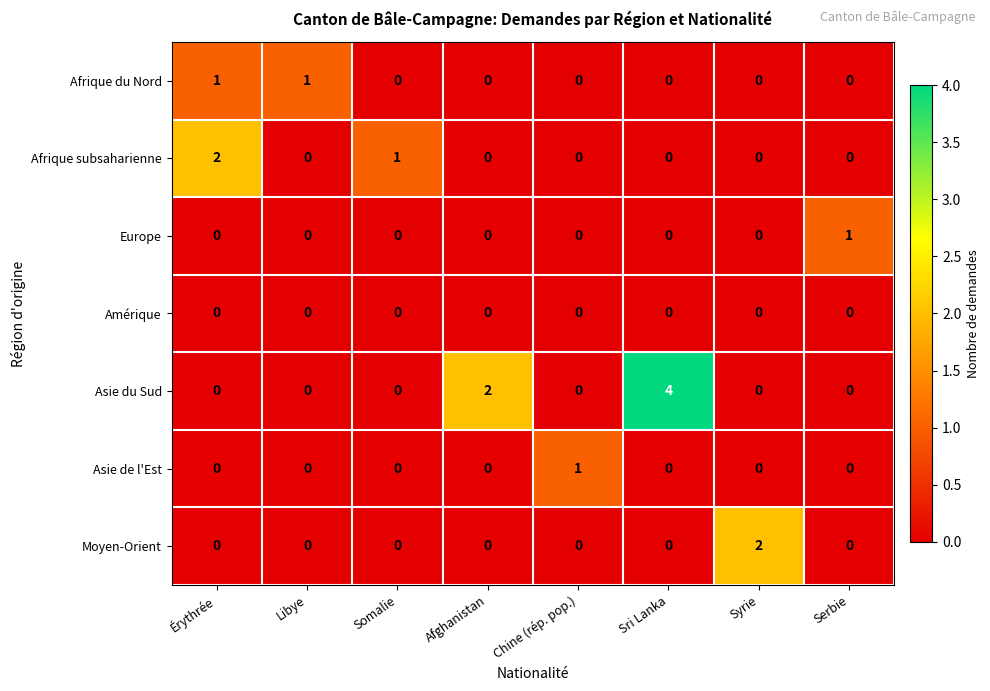

Where is Asie du Sud nearest to the value 2?

Afghanistan